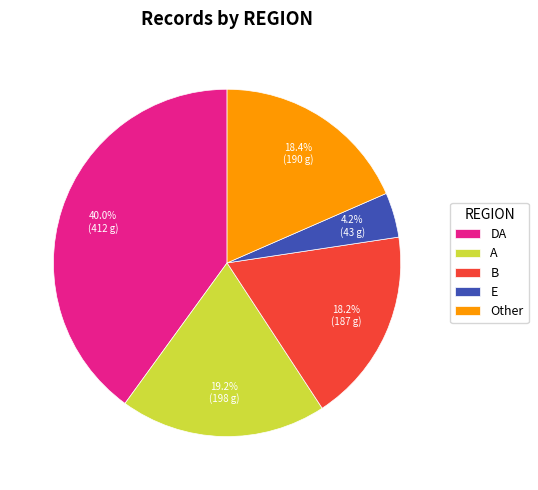

To the nearest percent, what is the difference between the largest and smallest slice percentages?

36%